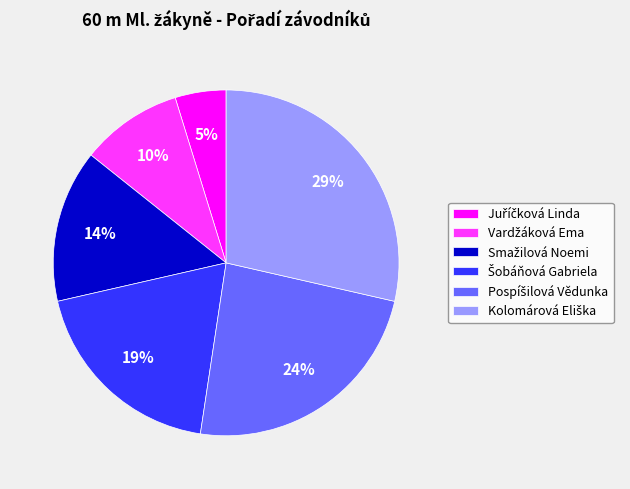

Is there any slice that represents more than half of the pie?

No